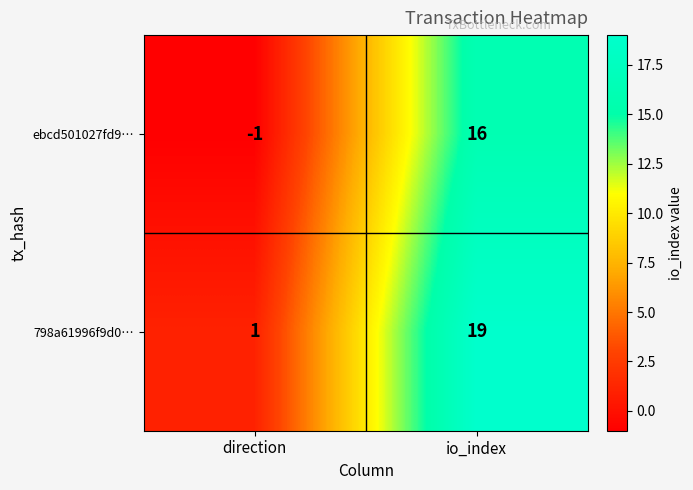

What is the difference between the maximum and minimum values in the ebcd501027fd9… series?

17